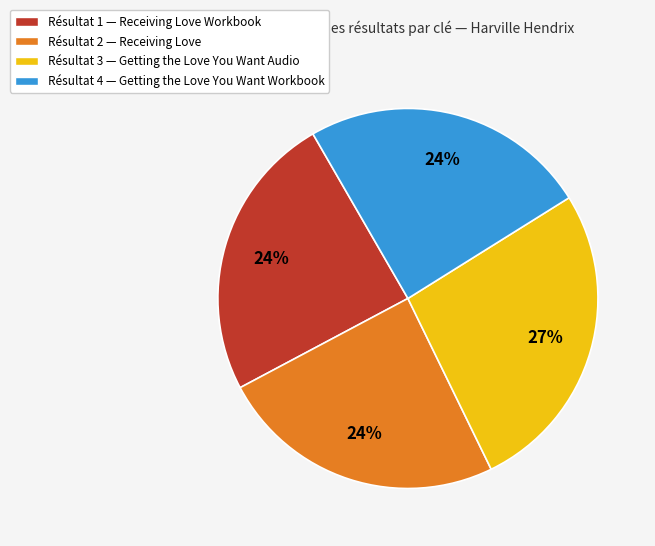

Is it true that Résultat 4 — Getting the Love You Want Workbook is 24% of the pie?

True